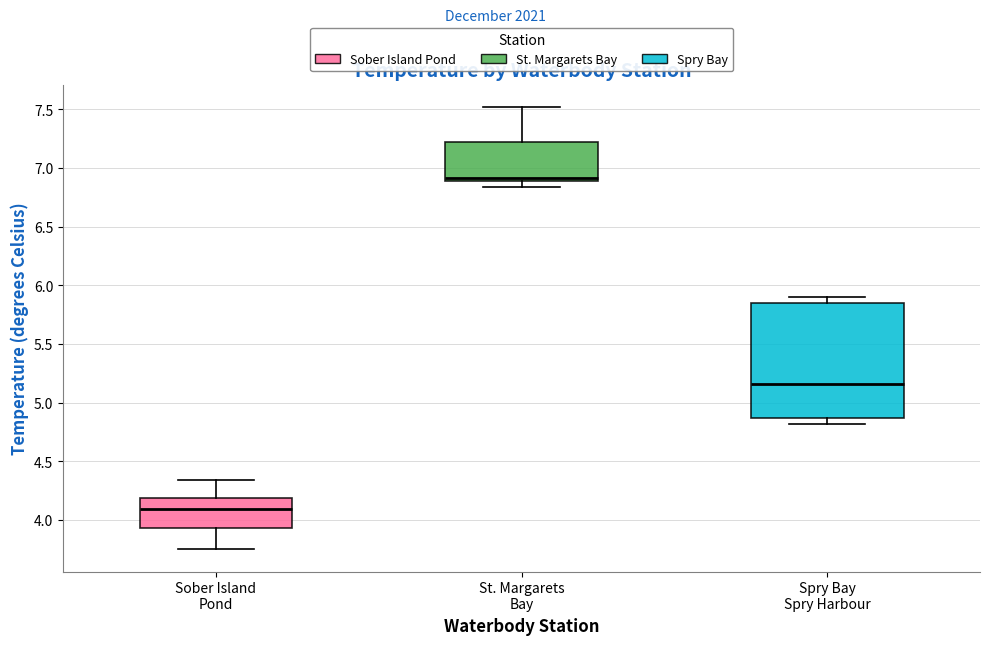

Which box's median line is the lowest?

Sober Island Pond